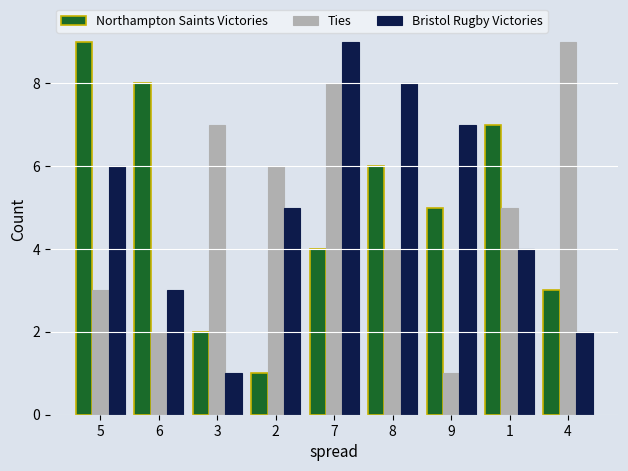

Is it true that Bristol Rugby Victories equals 1 at 6?

False